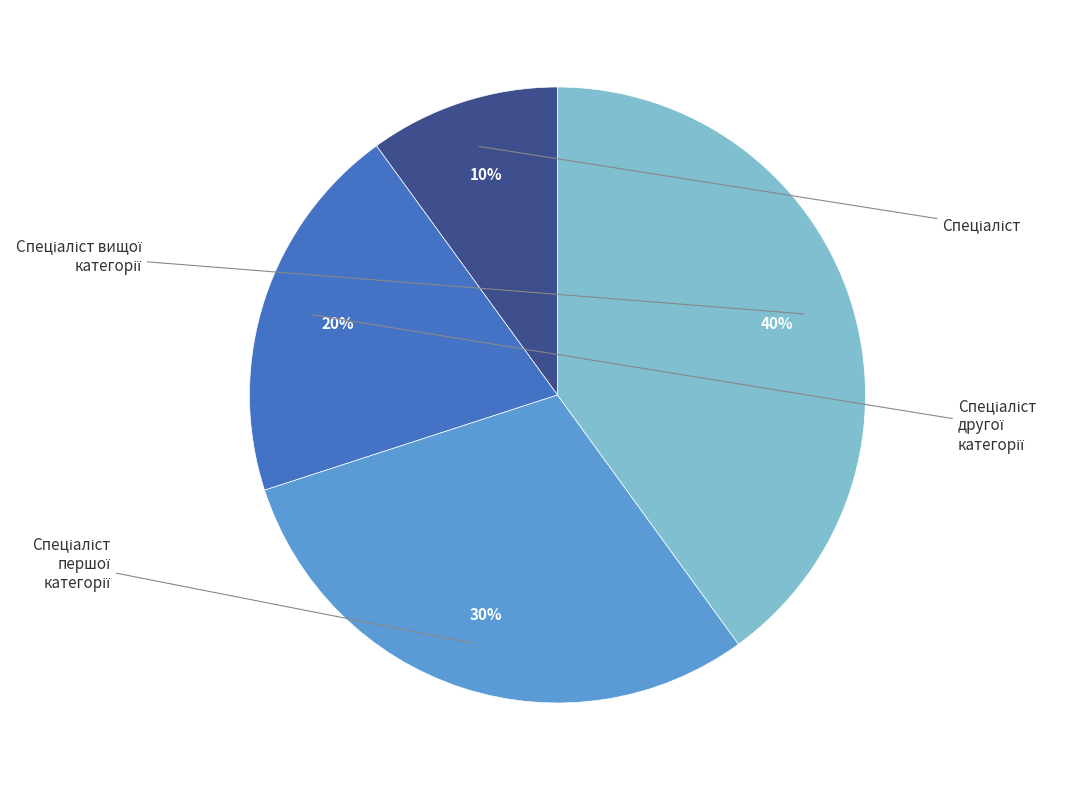

To the nearest percent, what is the difference between the largest and smallest slice percentages?

30%